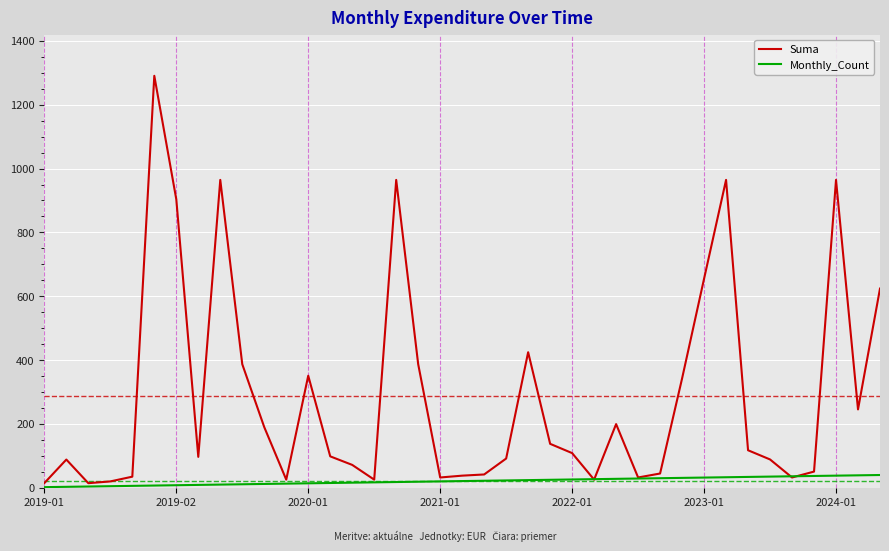

How many categories are shown in the chart?

39